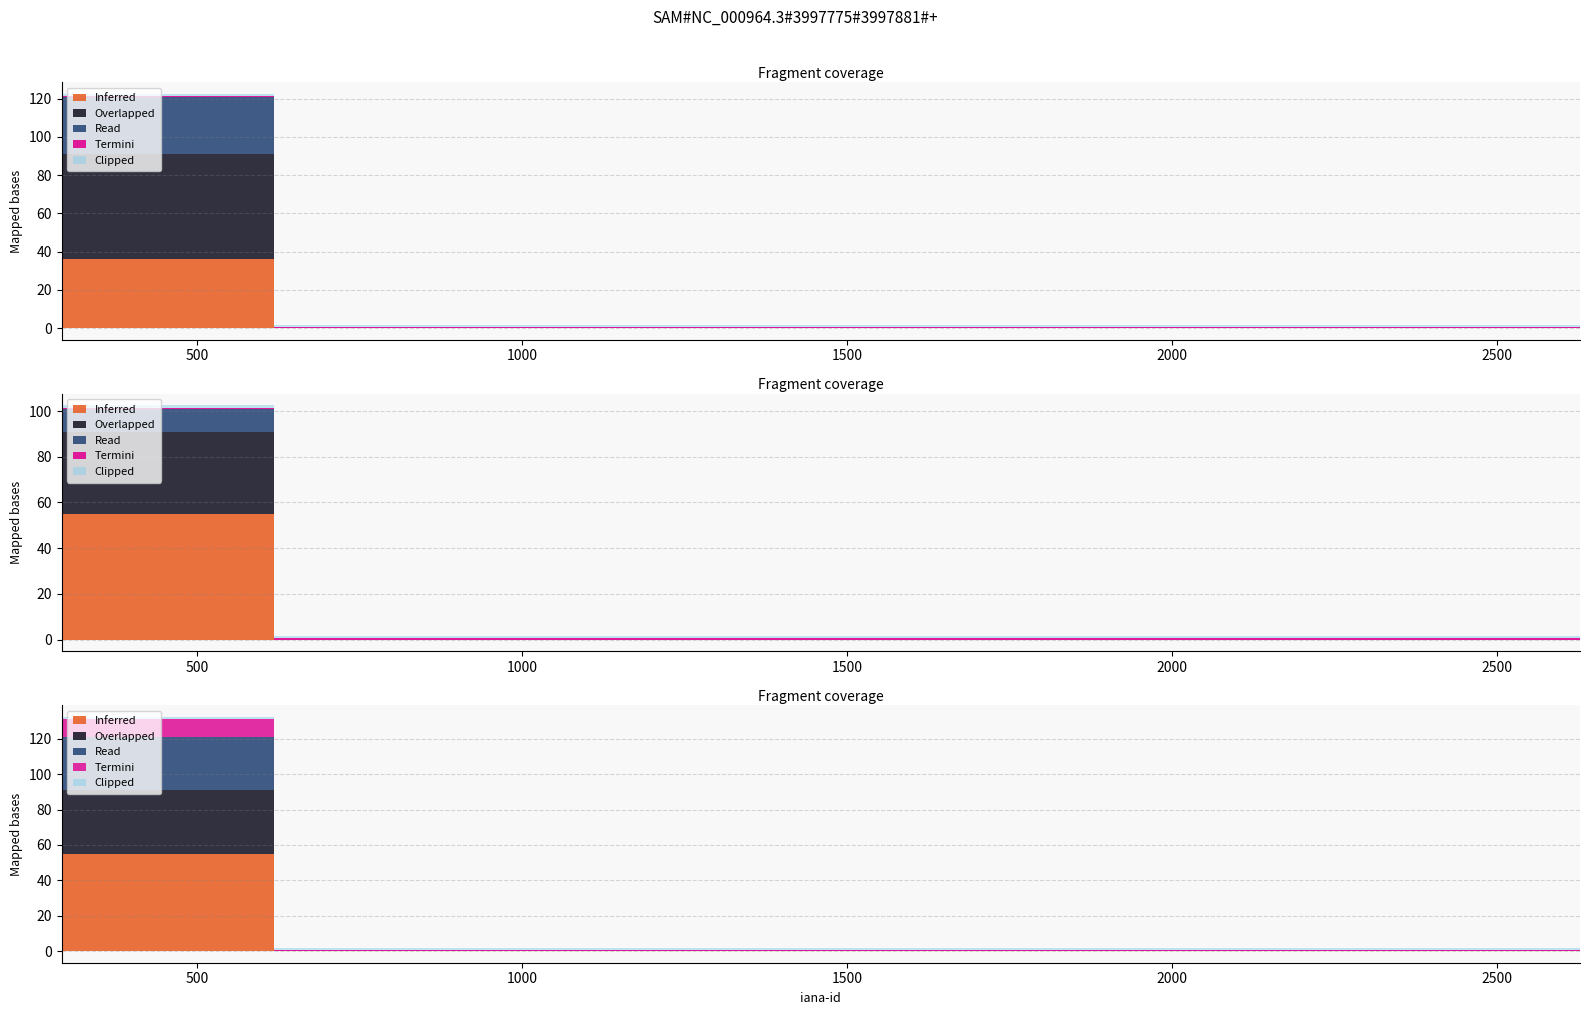

At which category is the sum across all series the highest?

292